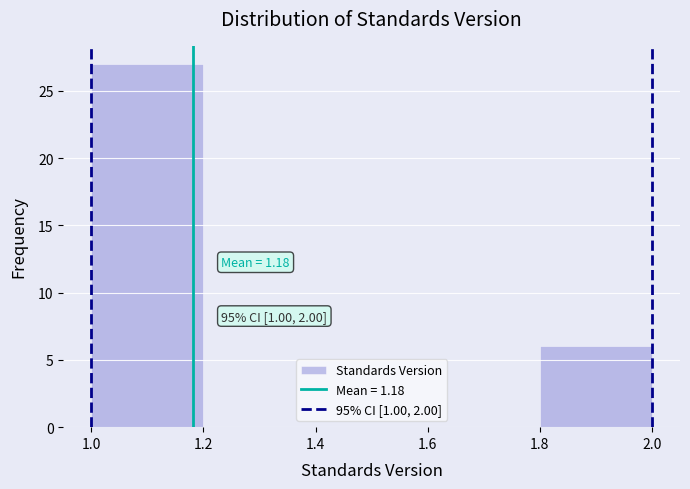

Over which range of the x-axis is the bar tallest?

1.0 to 1.2